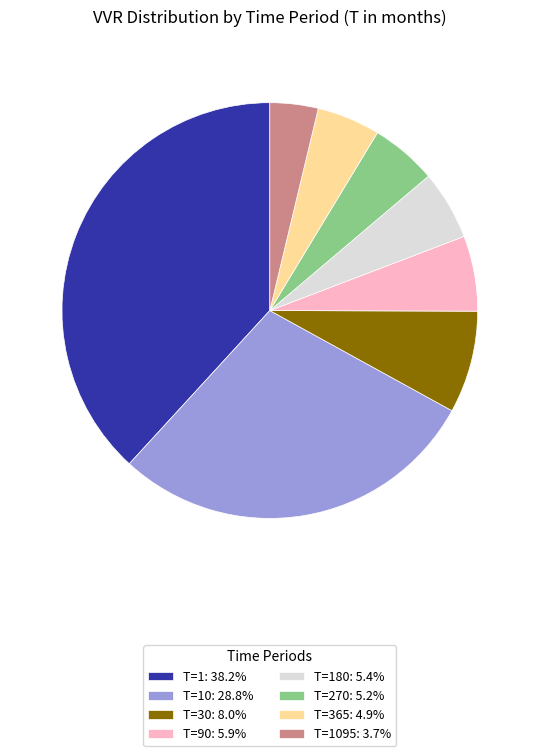

Is there any slice that represents more than half of the pie?

No